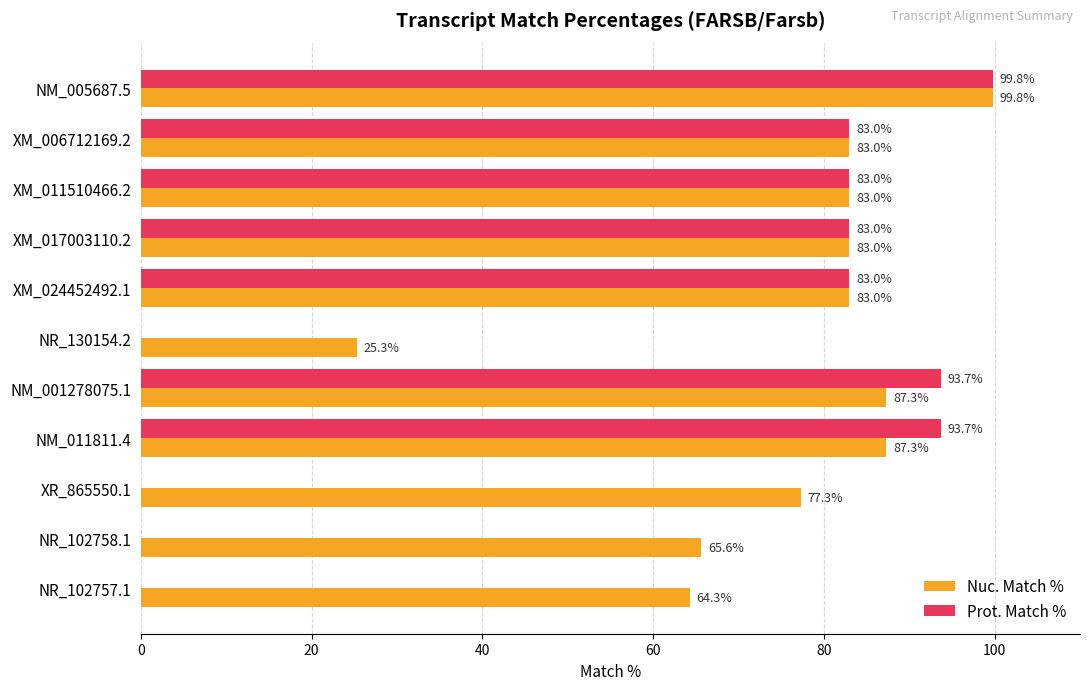

What is the maximum value for Nuc. Match %?

99.8